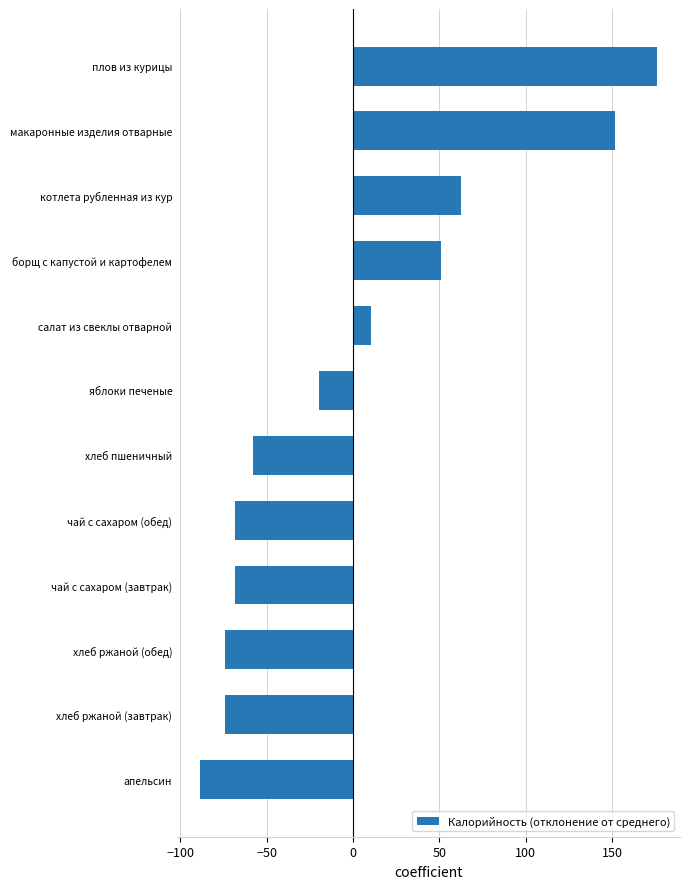

At which label is the value closest to 43?

борщ с капустой и картофелем